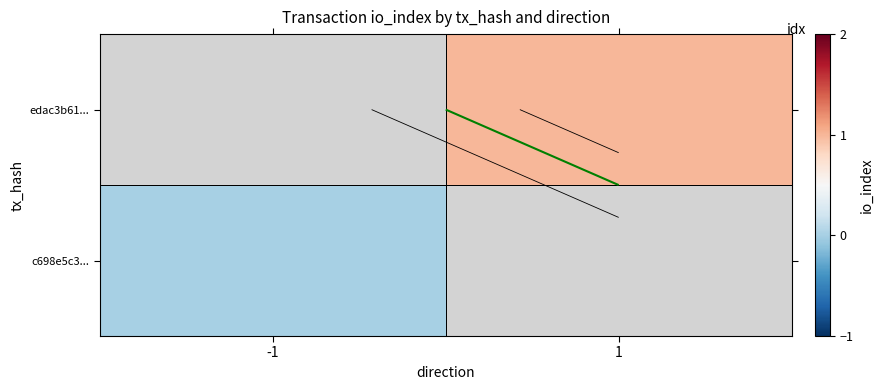

How many categories are shown in the chart?

2